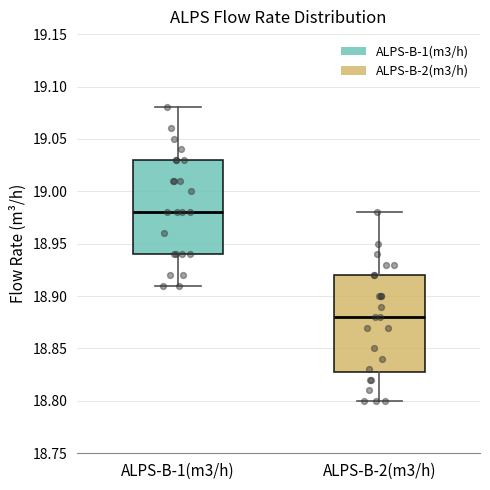

Reading left to right, read every box against the y-axis: the position of its median line, the range the box covers, and the ends of its whiskers. The values are not printed on the chart, so give them approximately, as read against the axis.

ALPS-B-1(m3/h): median 18.98, box 18.94 to 19.03, whiskers 18.91 to 19.08
ALPS-B-2(m3/h): median 18.88, box 18.83 to 18.92, whiskers 18.80 to 18.98